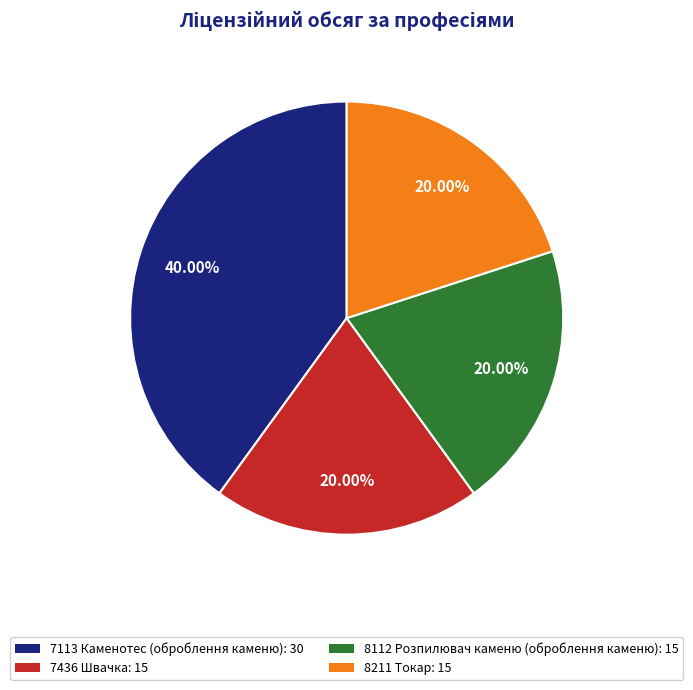

How many segments does this pie chart have?

4